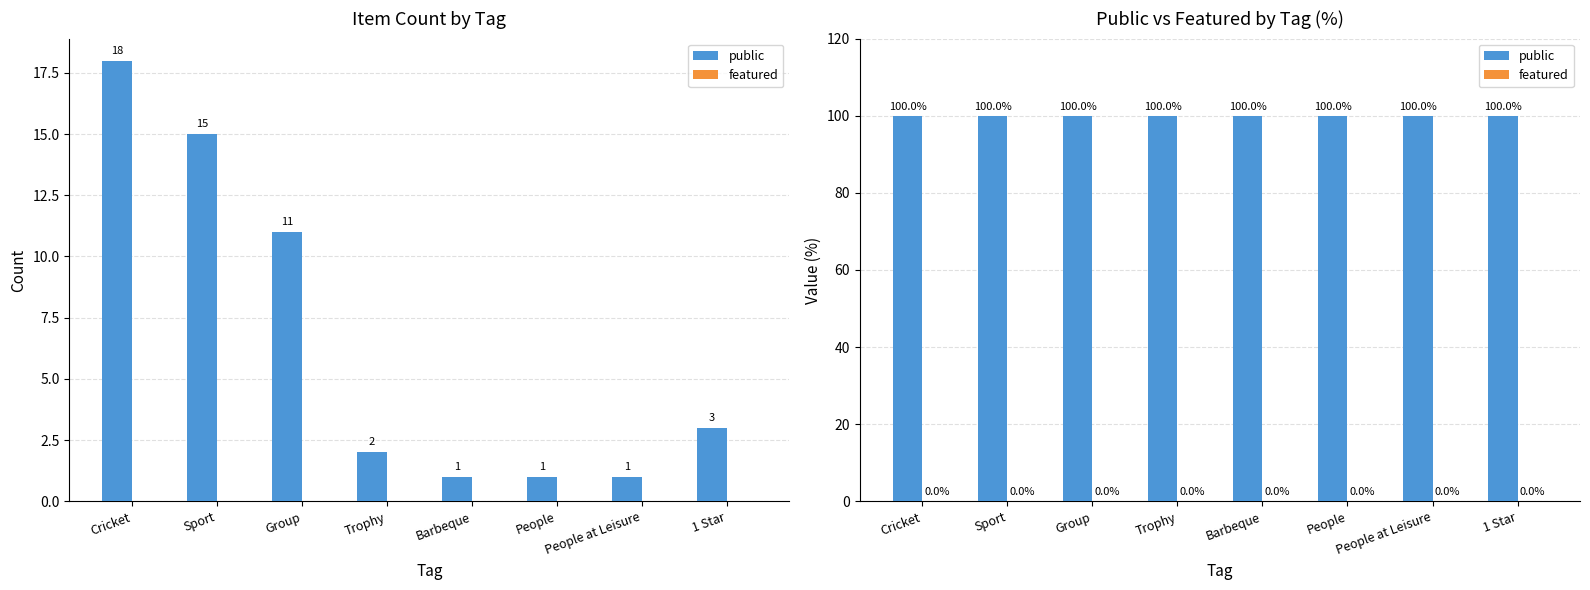

At which category is the sum across all series the highest?

Cricket